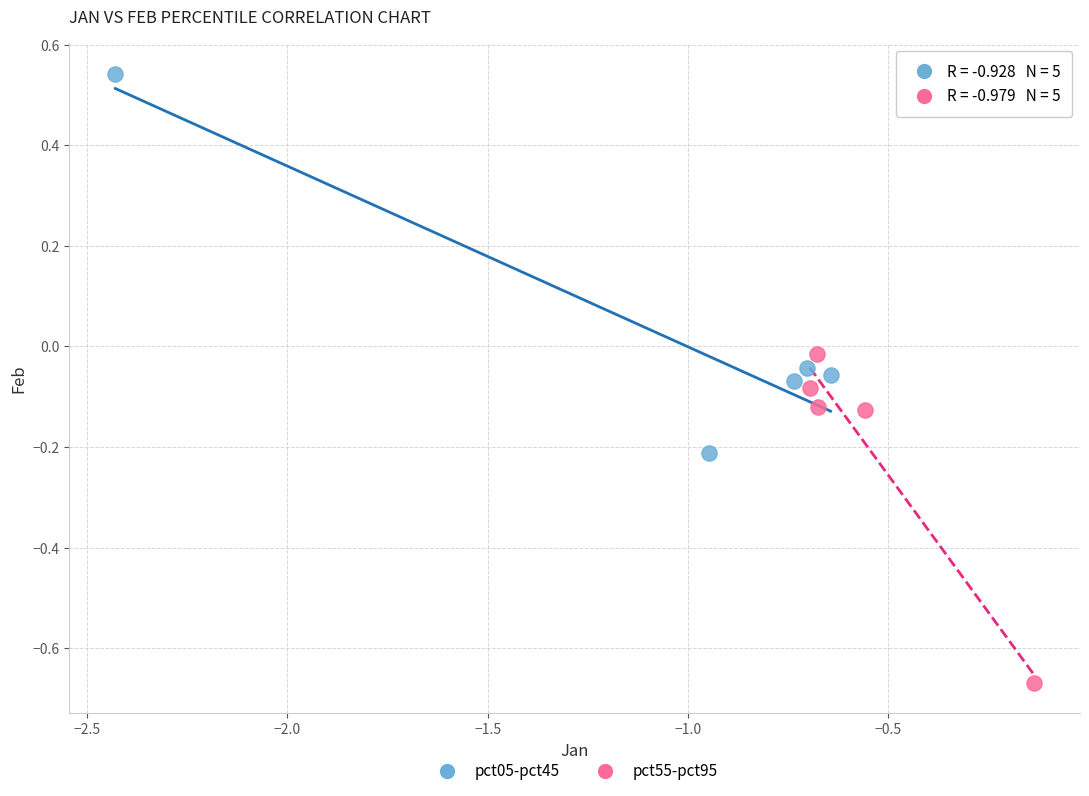

Which series has the largest Y range (max minus min)?

pct05-pct45